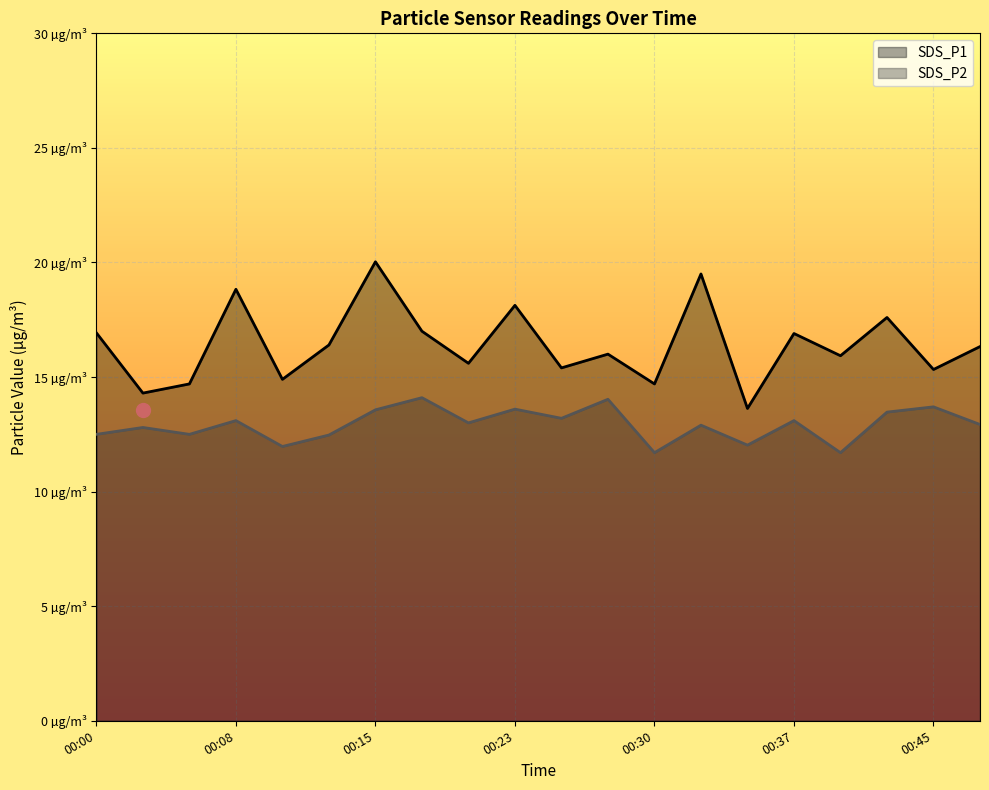

What is the difference between the highest and lowest values at 00:03?

1.5